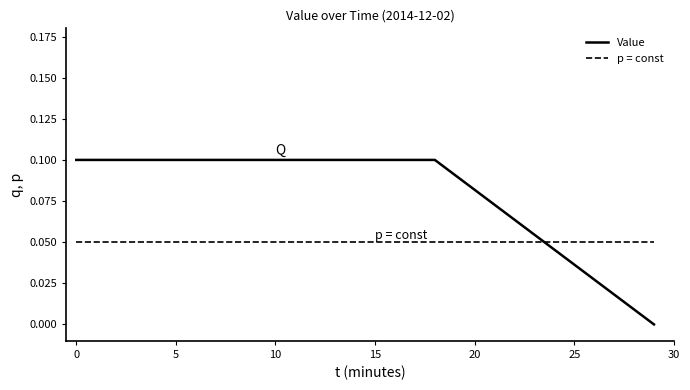

Which series has the largest range (max minus min)?

Value